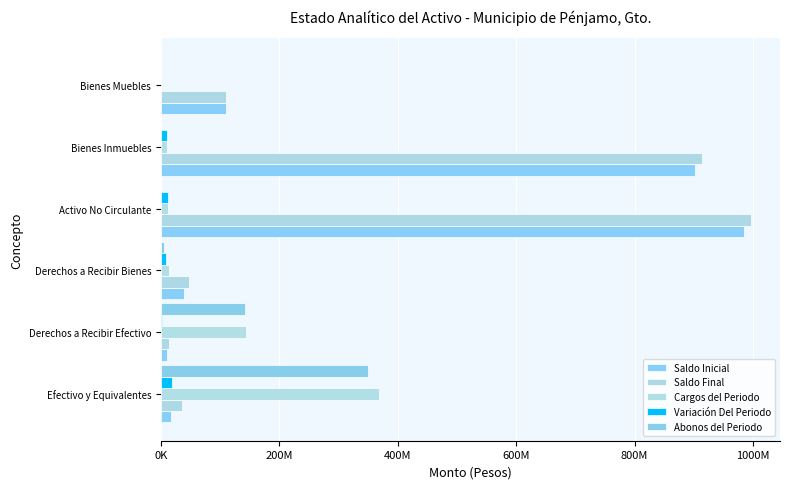

At which category is the sum across all series the highest?

Activo No Circulante